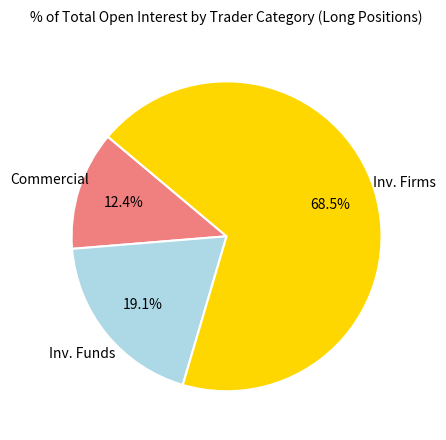

How many slices are in this pie chart?

3